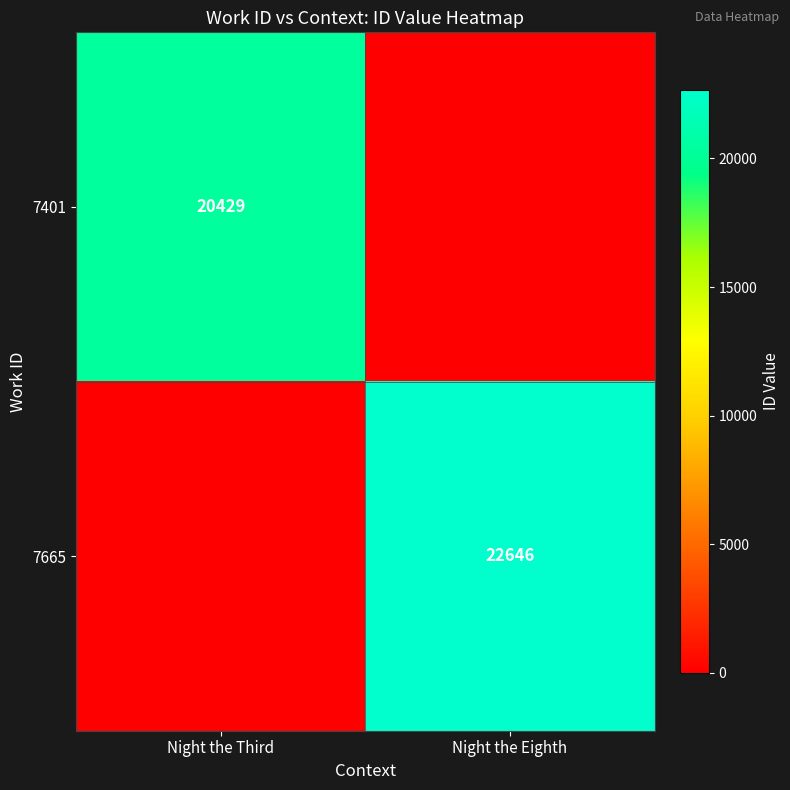

Is it true that 7665 equals 8999 at Night the Eighth?

False